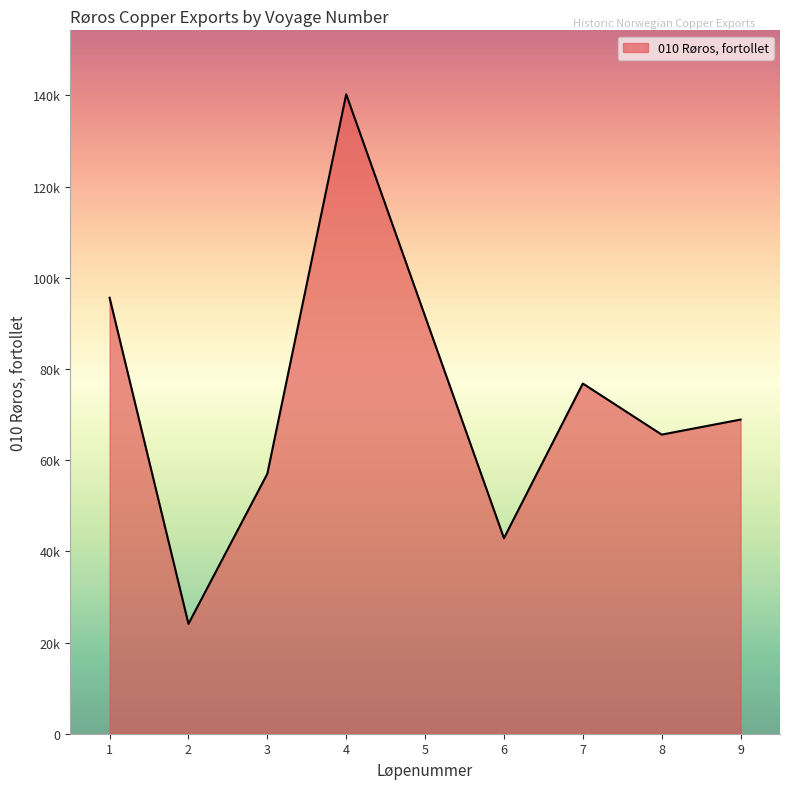

True or false: there are more than 1 points higher than both neighbors.

True